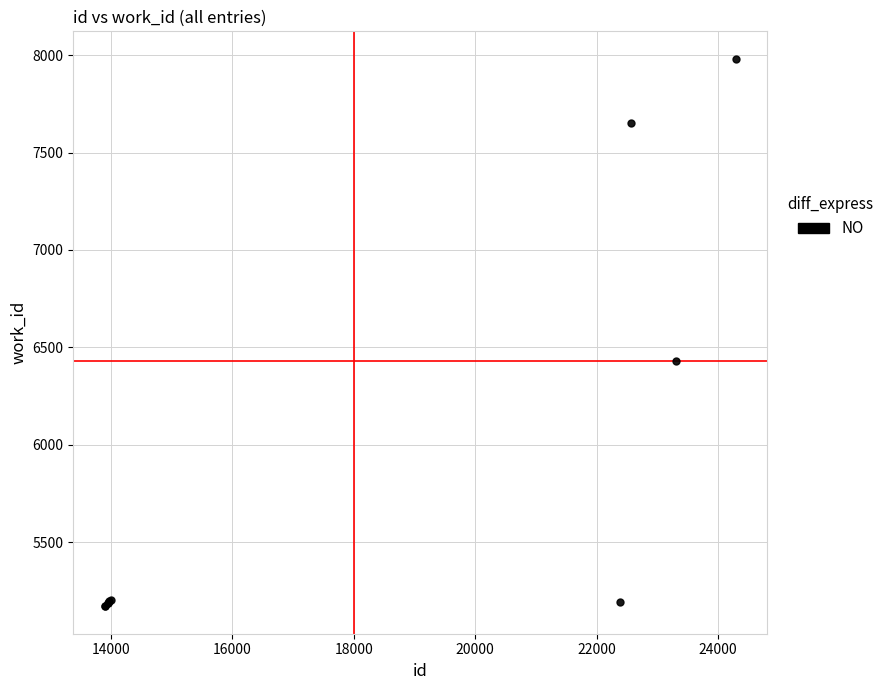

What Y value in the scatter plot is closest to 6576?

6428